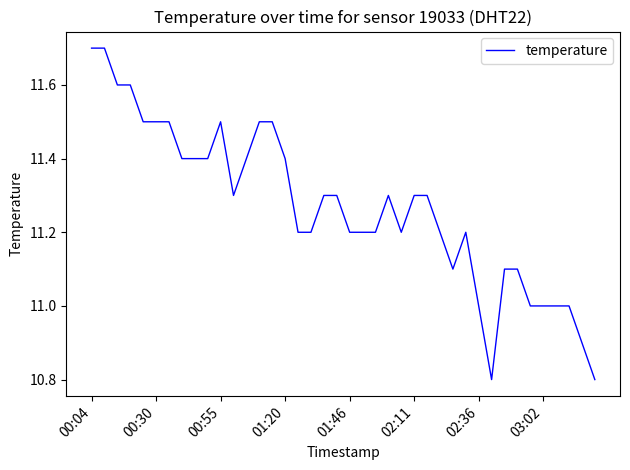

What is the greatest value displayed?

11.7